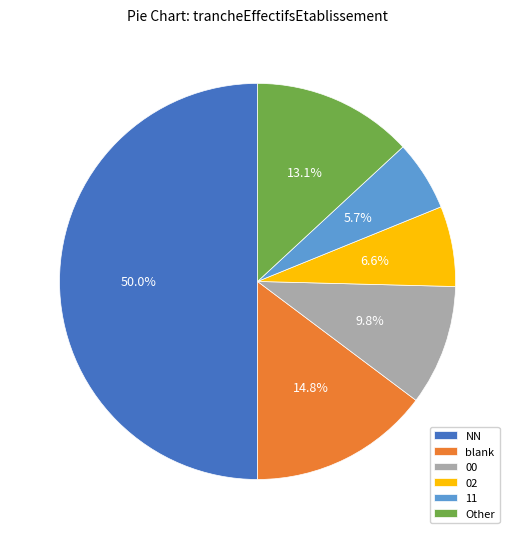

Approximately how many times larger is the value at 11 compared to 00?

0.6